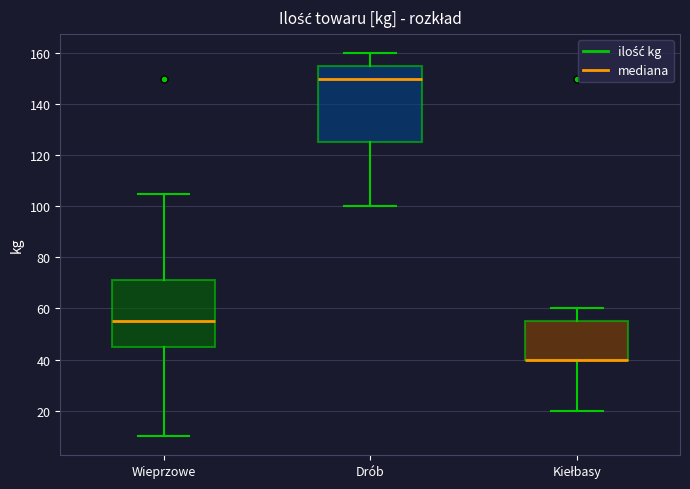

Reading left to right, read every box against the y-axis: the position of its median line, the range the box covers, and the ends of its whiskers. The values are not printed on the chart, so give them approximately, as read against the axis.

Wieprzowe: median 56, box 46 to 72, whiskers 10 to 106
Drób: median 150, box 126 to 156, whiskers 100 to 160
Kiełbasy: median 40 (drawn on the box's lower edge), box 40 to 56, whiskers 20 to 60